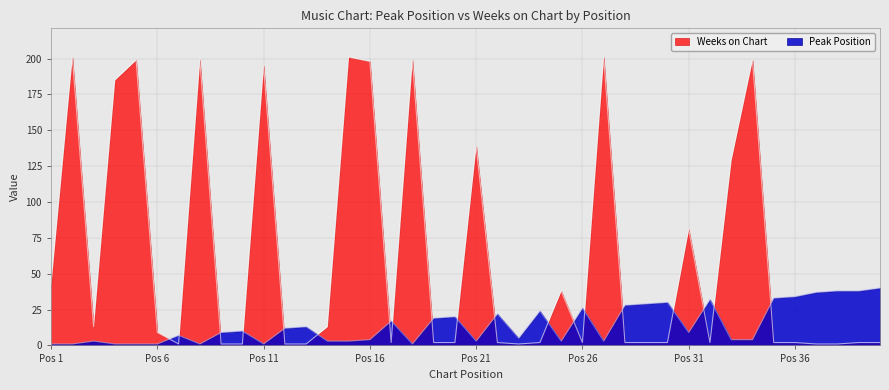

What is the highest value of the Peak Position series?

40